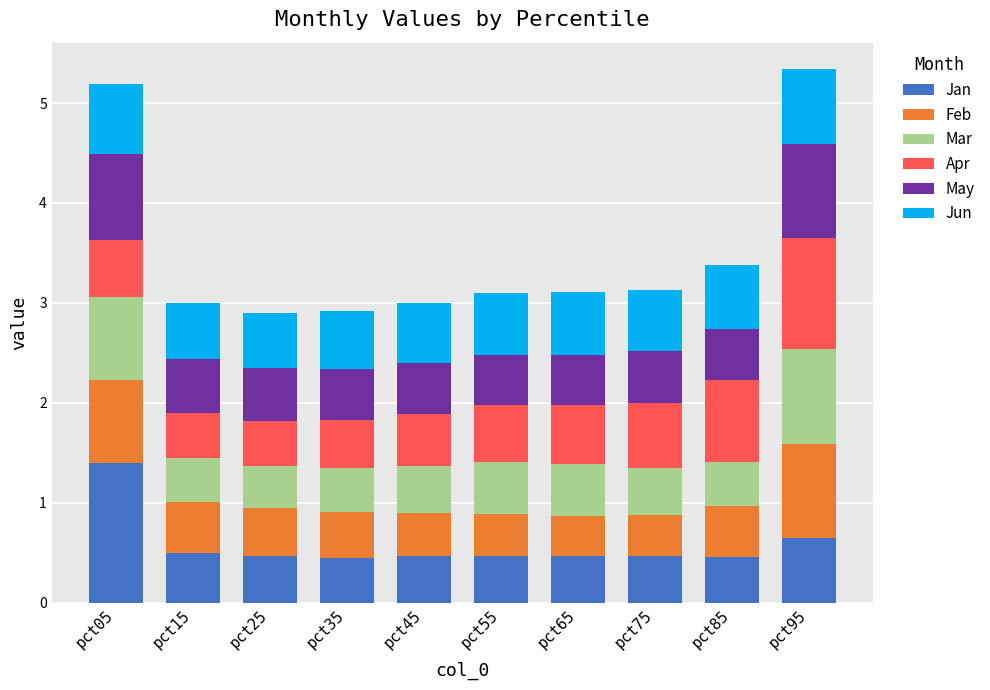

What is the maximum value for Jan?

1.4